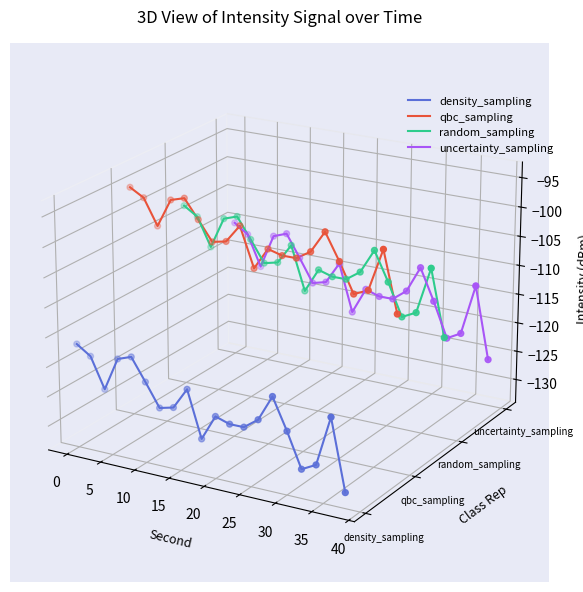

Which series has the largest total across all categories?

qbc_sampling